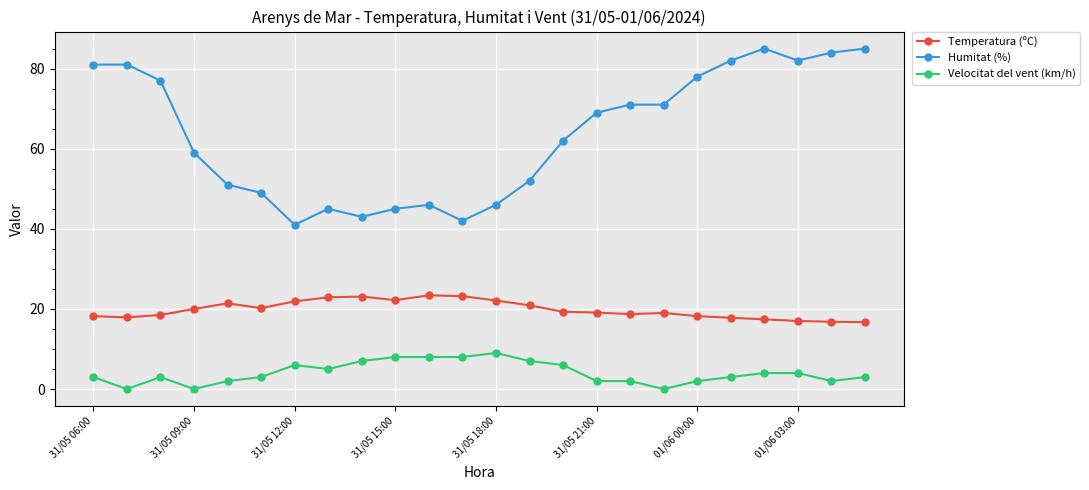

True or false: Velocitat del vent (km/h) and Temperatura (ºC) cross at least once.

False